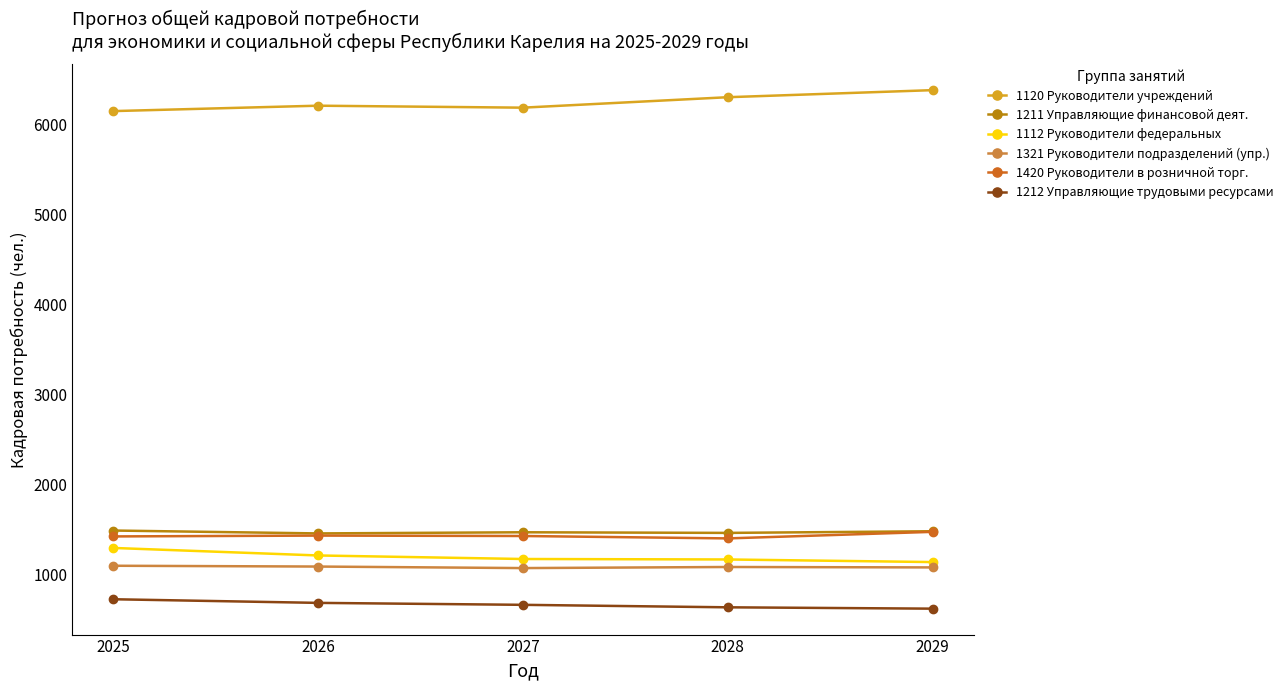

Is the value of 1211 Управляющие финансовой деят. at 2026 greater than the value of 1212 Управляющие трудовыми ресурсами at 2028?

Yes